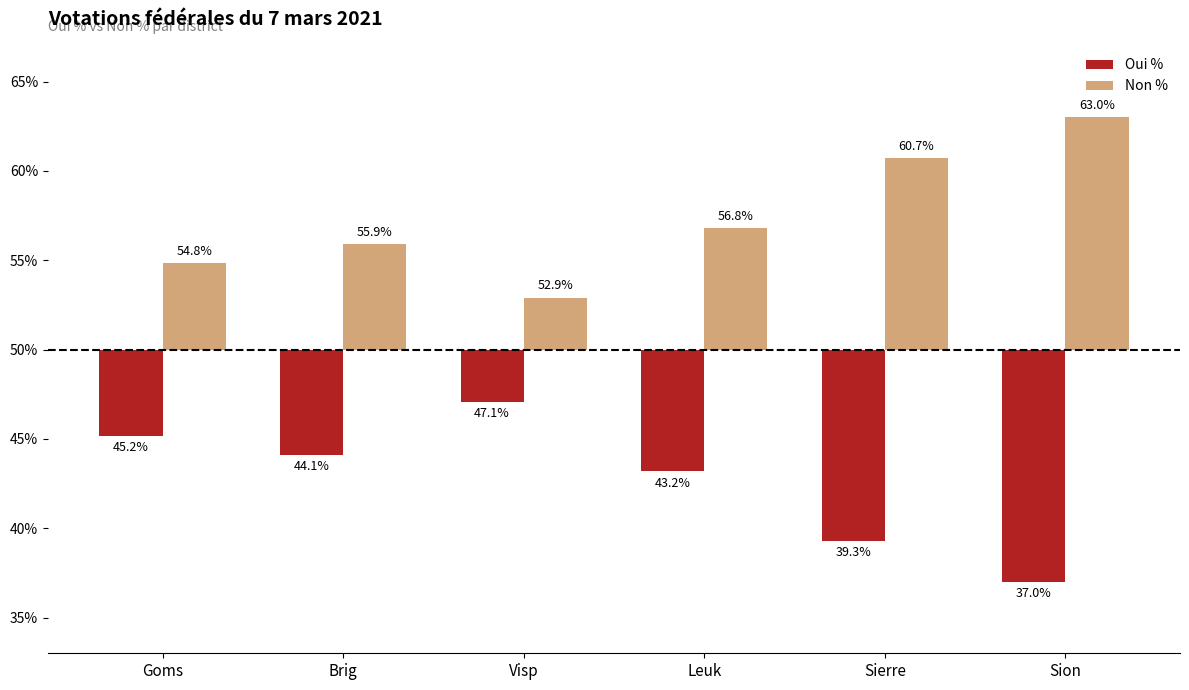

What is the label of the 2nd bar from the right?

Sierre